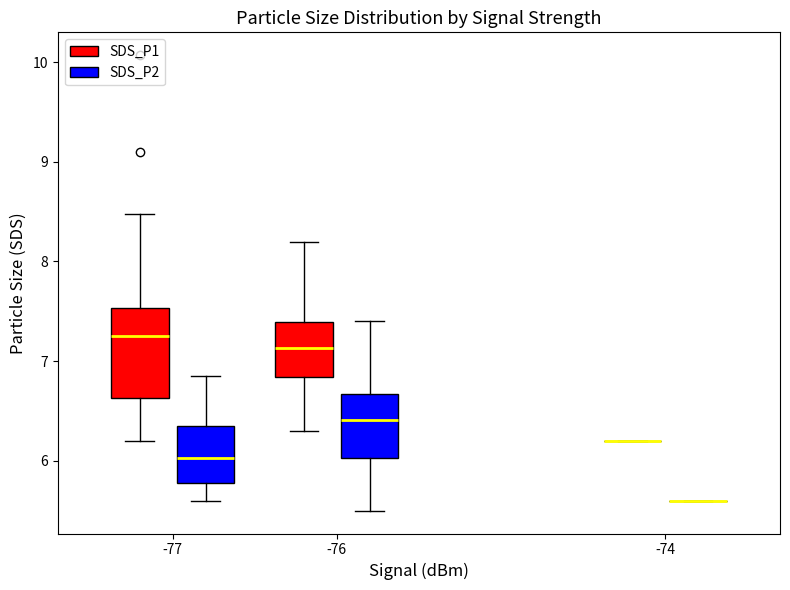

Comparing the boxes themselves (not the whiskers), which one is the tallest?

-77 (SDS_P1)